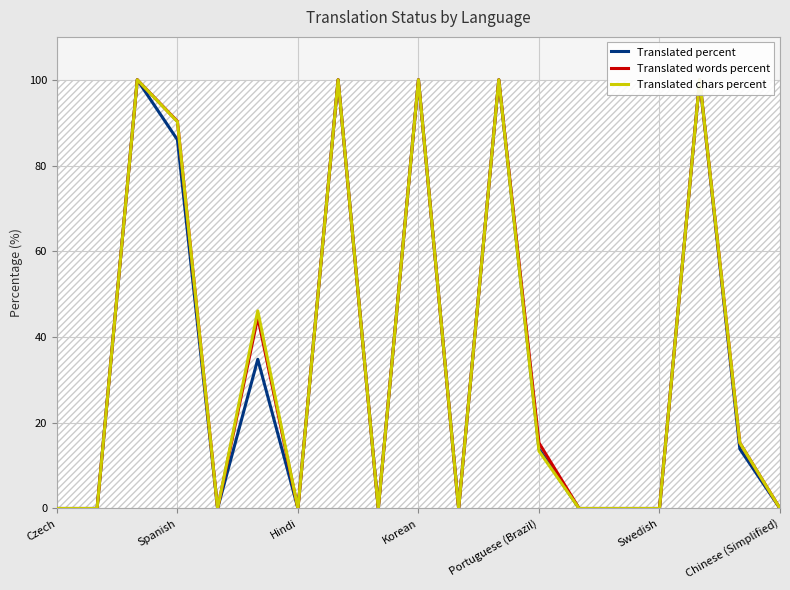

How many lines are shown in the chart?

3